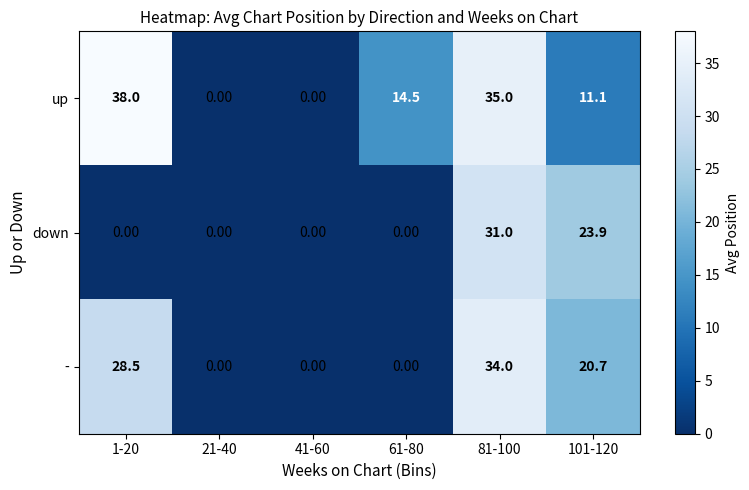

Rank the series by their average value, from highest to lowest.

up, -, down